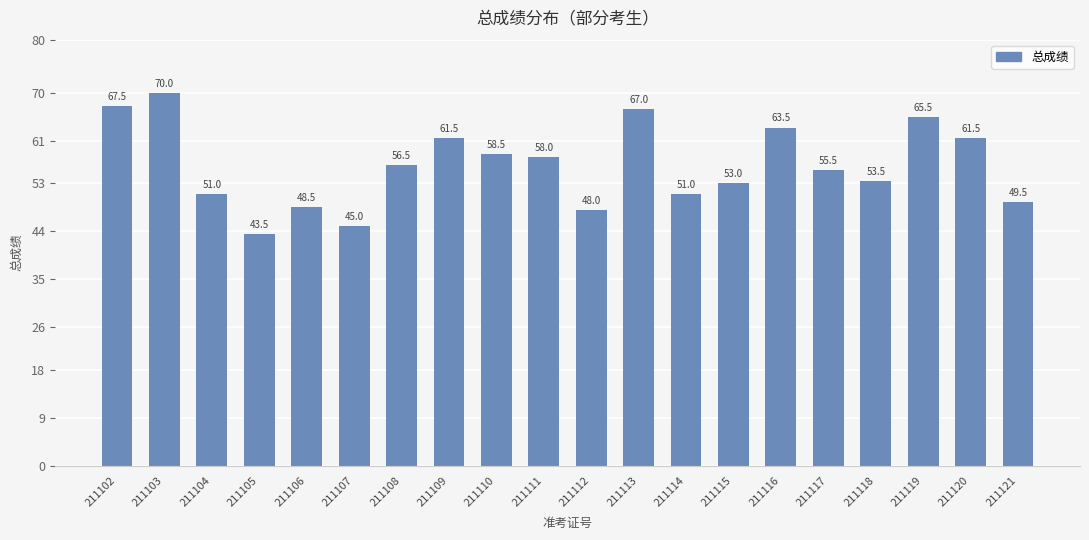

Which category has the lowest value across all series?

211105